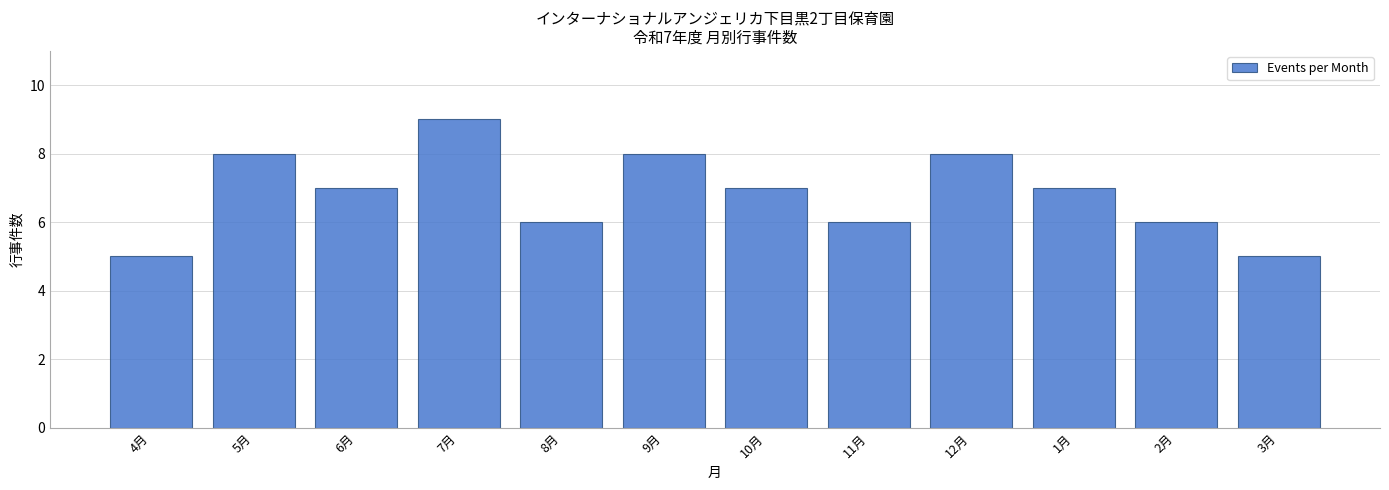

Reading right to left, transcribe all the data shown in this chart.

3月=5	2月=6	1月=7	12月=8	11月=6	10月=7	9月=8	8月=6	7月=9	6月=7	5月=8	4月=5